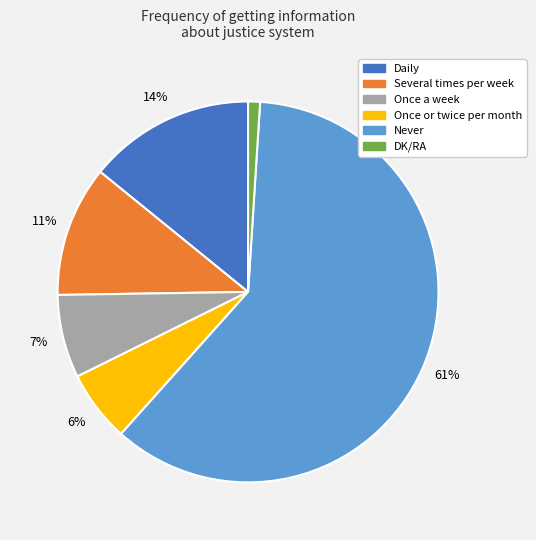

Which category has the smallest portion of the pie?

DK/RA